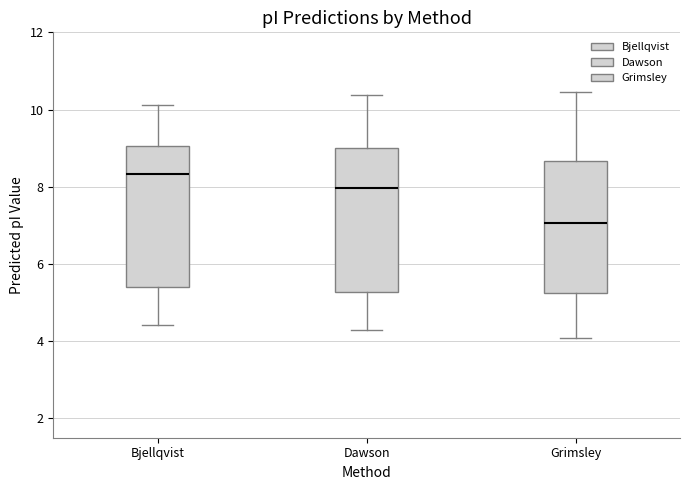

Reading left to right, read every box against the y-axis: the position of its median line, the range the box covers, and the ends of its whiskers. The values are not printed on the chart, so give them approximately, as read against the axis.

Bjellqvist: median 8.4, box 5.4 to 9.0, whiskers 4.4 to 10.2
Dawson: median 8.0, box 5.2 to 9.0, whiskers 4.2 to 10.4
Grimsley: median 7.0, box 5.2 to 8.6, whiskers 4.0 to 10.4